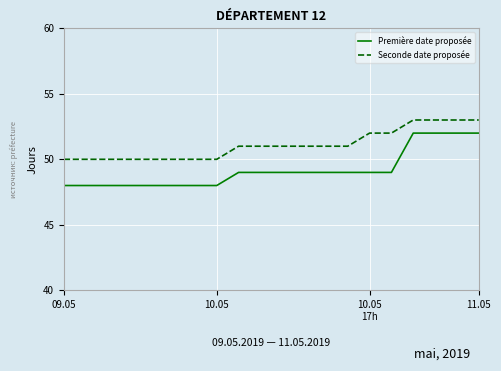

True or false: Première date proposée and Seconde date proposée intersect in this chart.

False